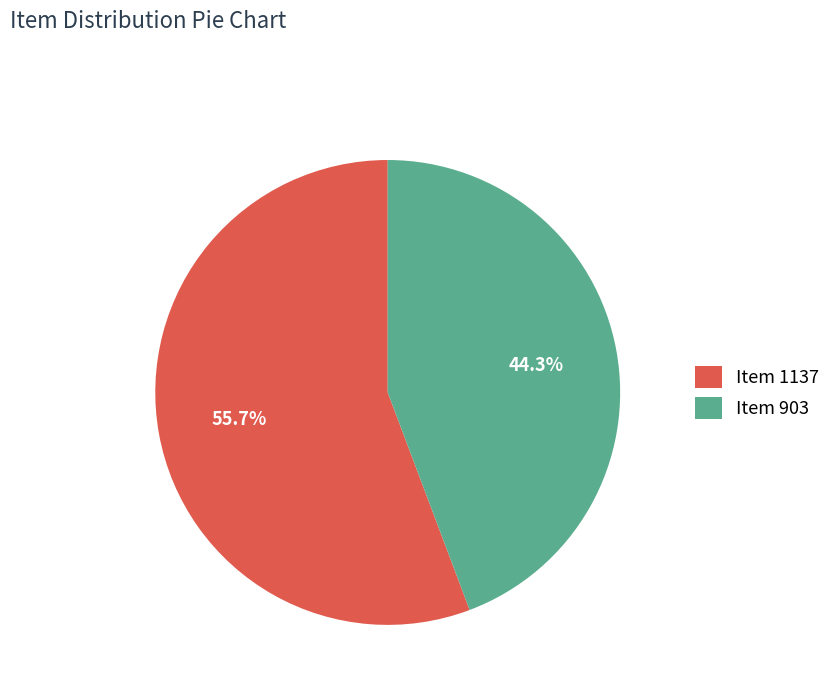

What percentage is the Item 903 slice, to the nearest percent?

44%